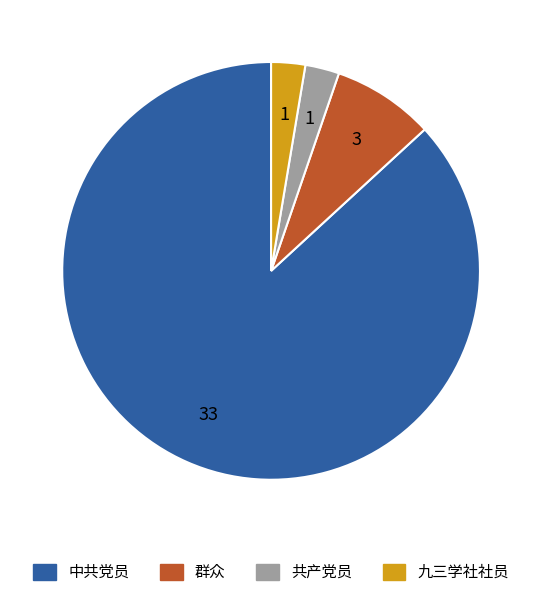

Which slice is the largest?

中共党员